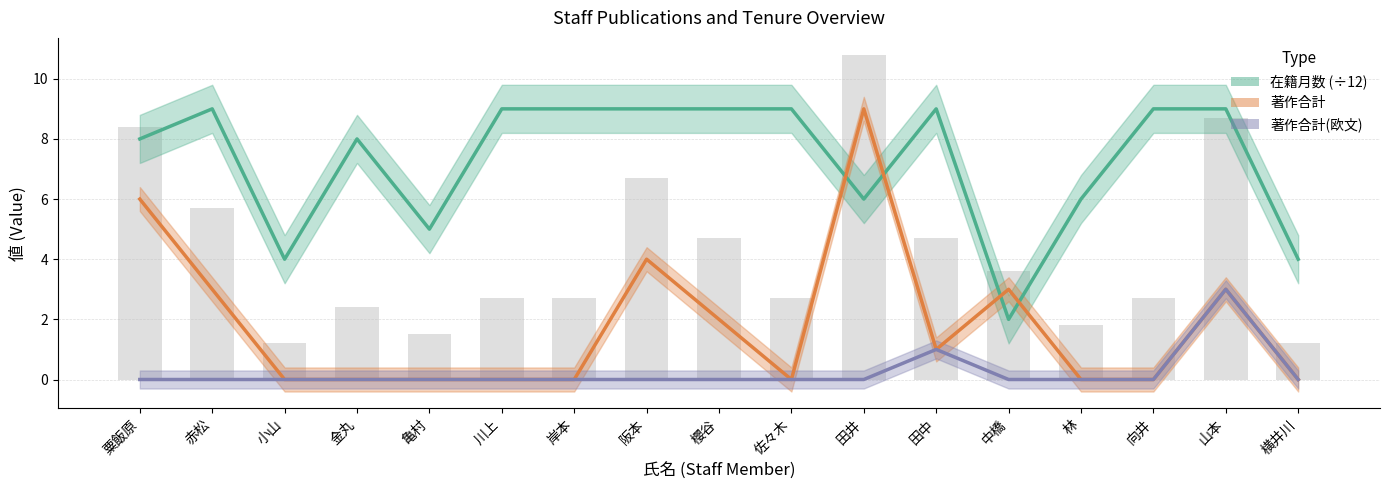

What is the value of the 著作合計 bar at the 13th from the left?

3